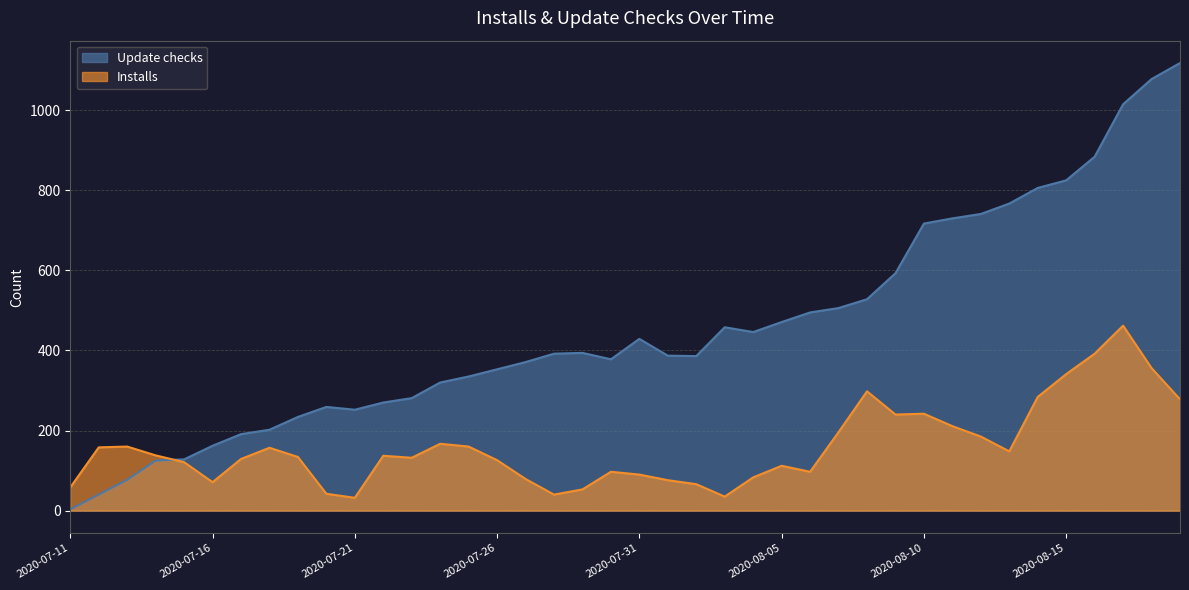

What is the average value of the Update checks series?

454